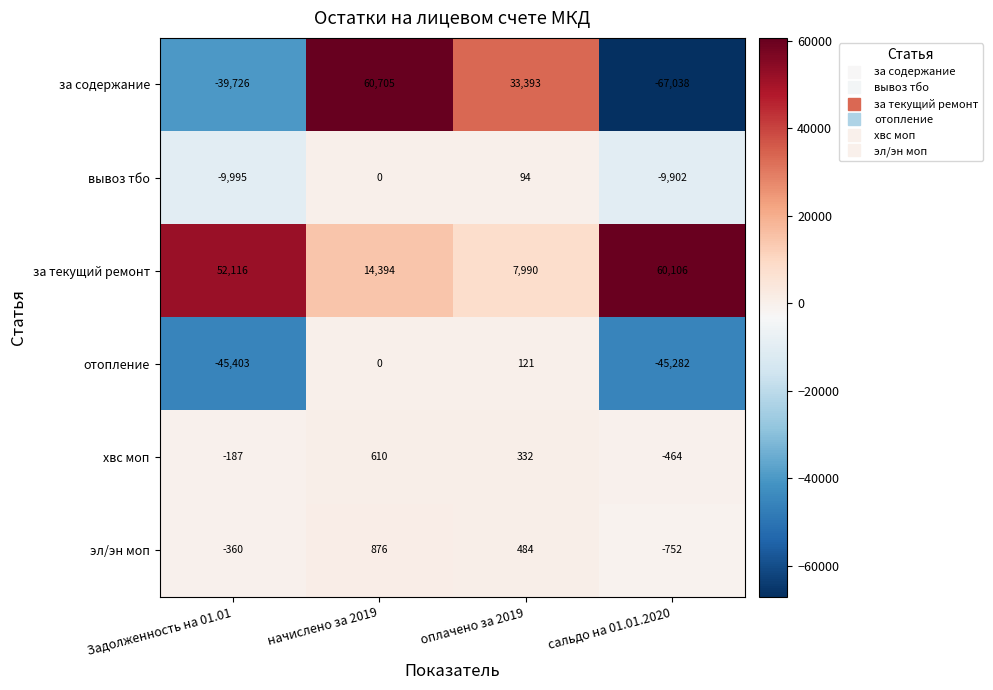

Which series has the largest total across all categories?

за текущий ремонт